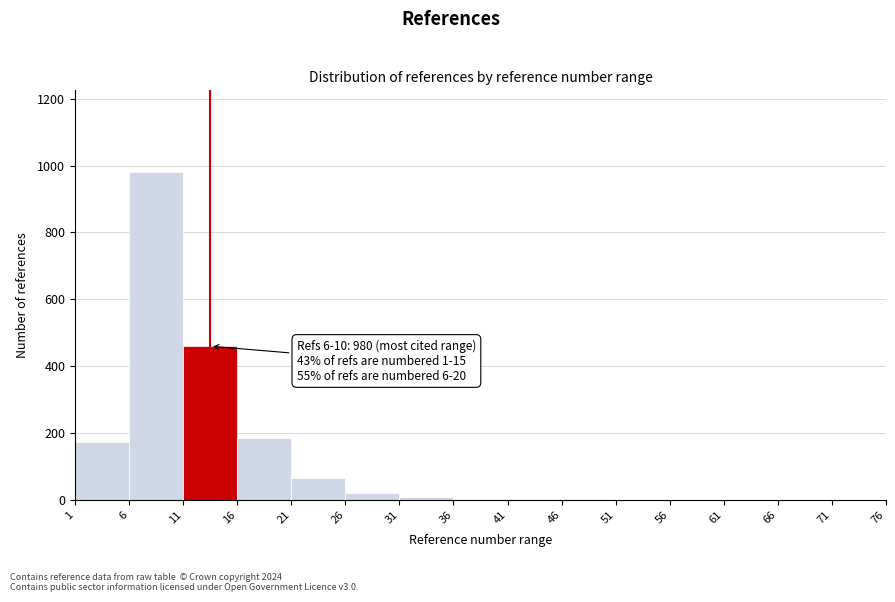

Over which range of the x-axis is the bar tallest?

6 to 11